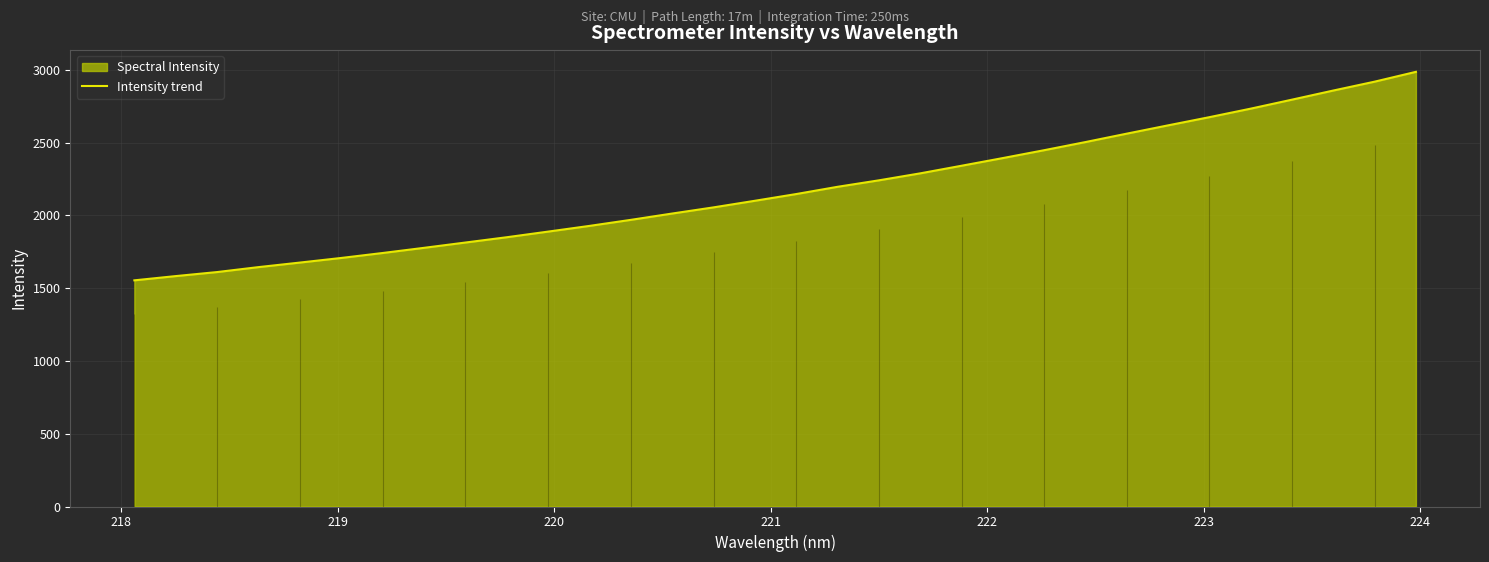

True or false: there are more than 0 points higher than both neighbors.

False